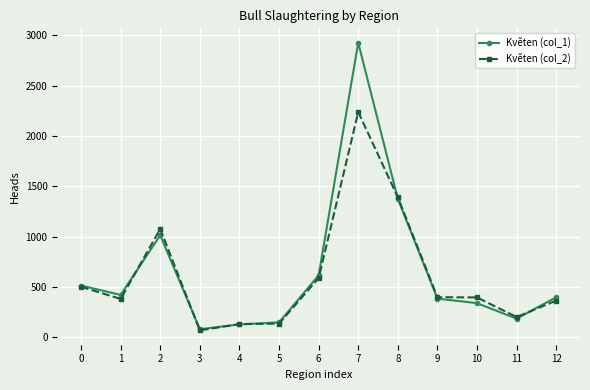

Does the chart display data point markers on the line(s)?

Yes